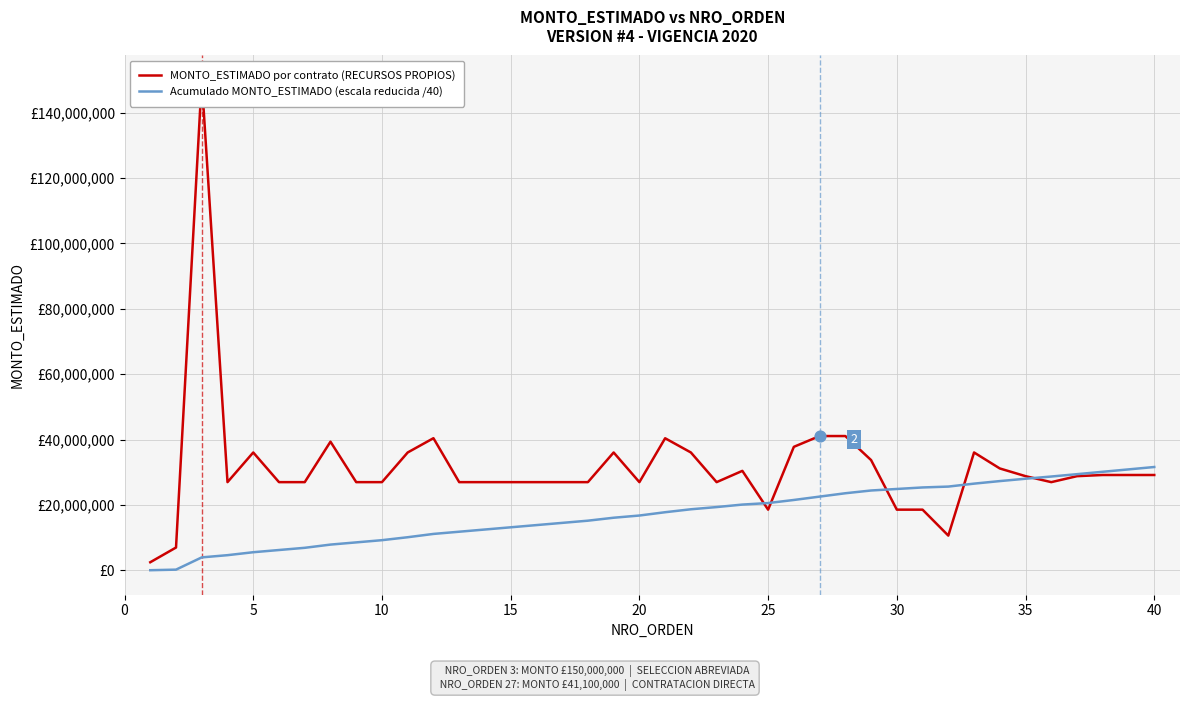

Is the value of MONTO_ESTIMADO por contrato (RECURSOS PROPIOS) at 26 greater than the value of Acumulado MONTO_ESTIMADO (escala reducida /40) at 45?

Yes